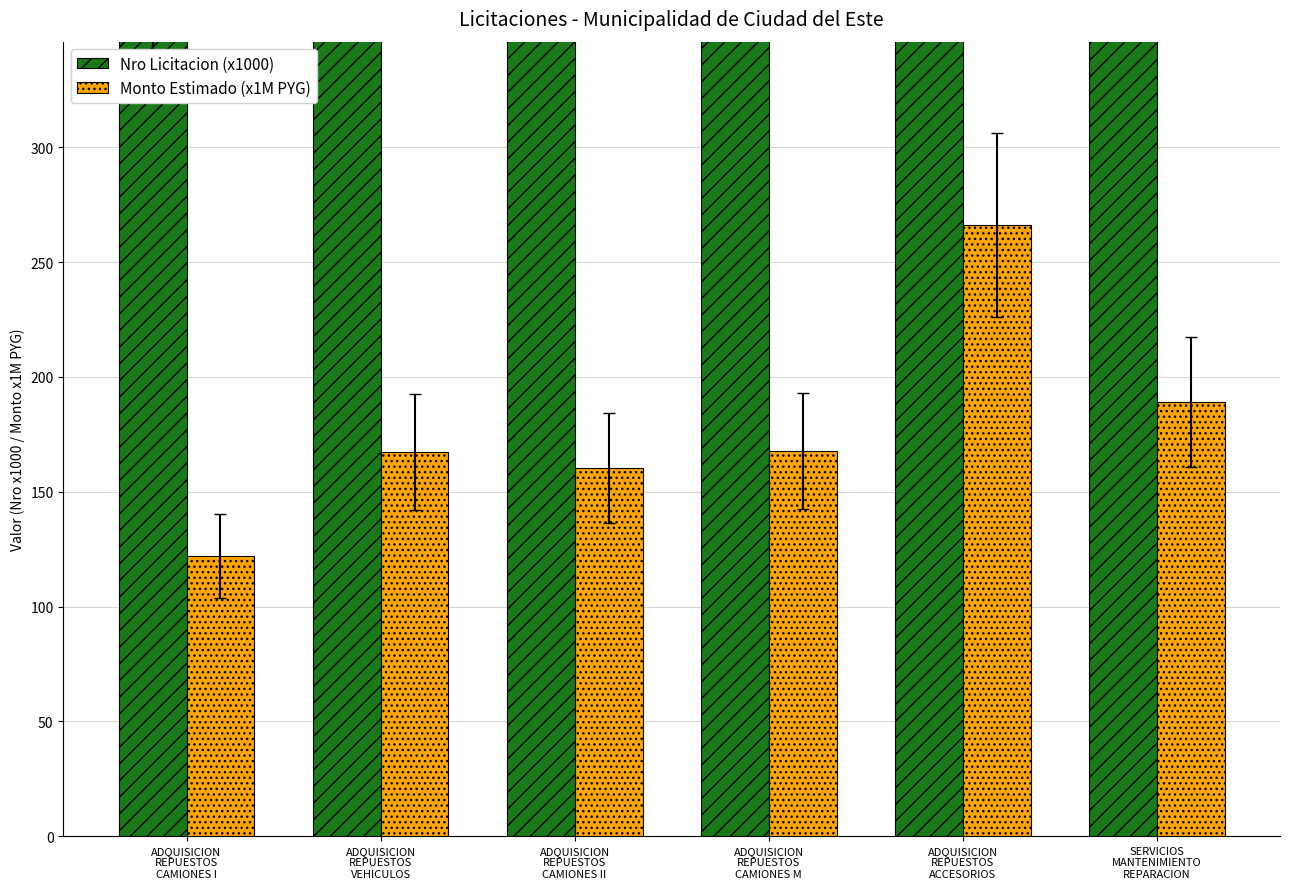

At which label does Monto Estimado (x1M PYG) reach its minimum?

ADQUISICION
REPUESTOS
CAMIONES I